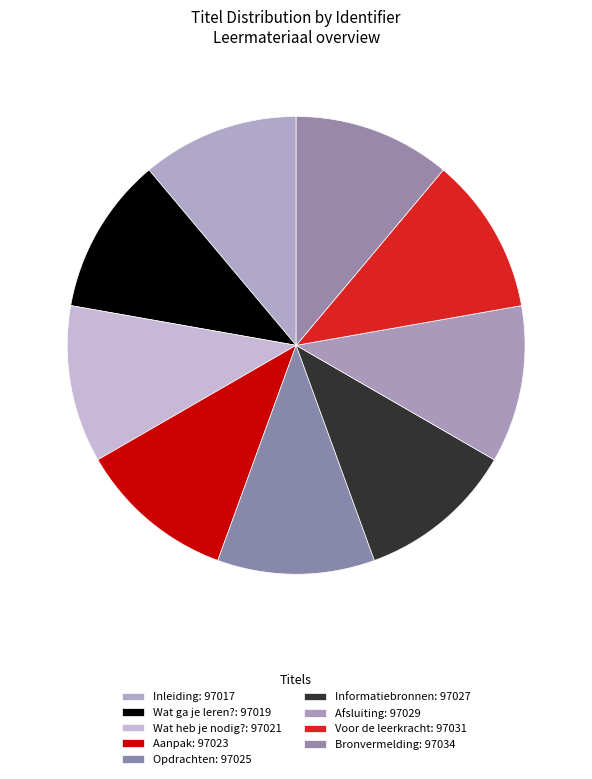

Is the sum of Afsluiting and Aanpak greater than half?

No